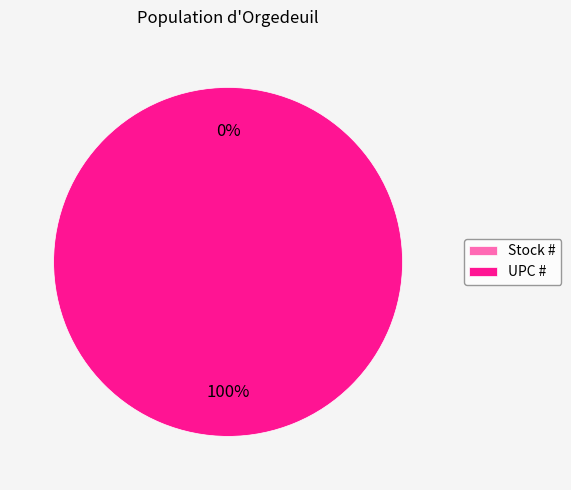

What portion of the pie excludes Stock #?

100.0%